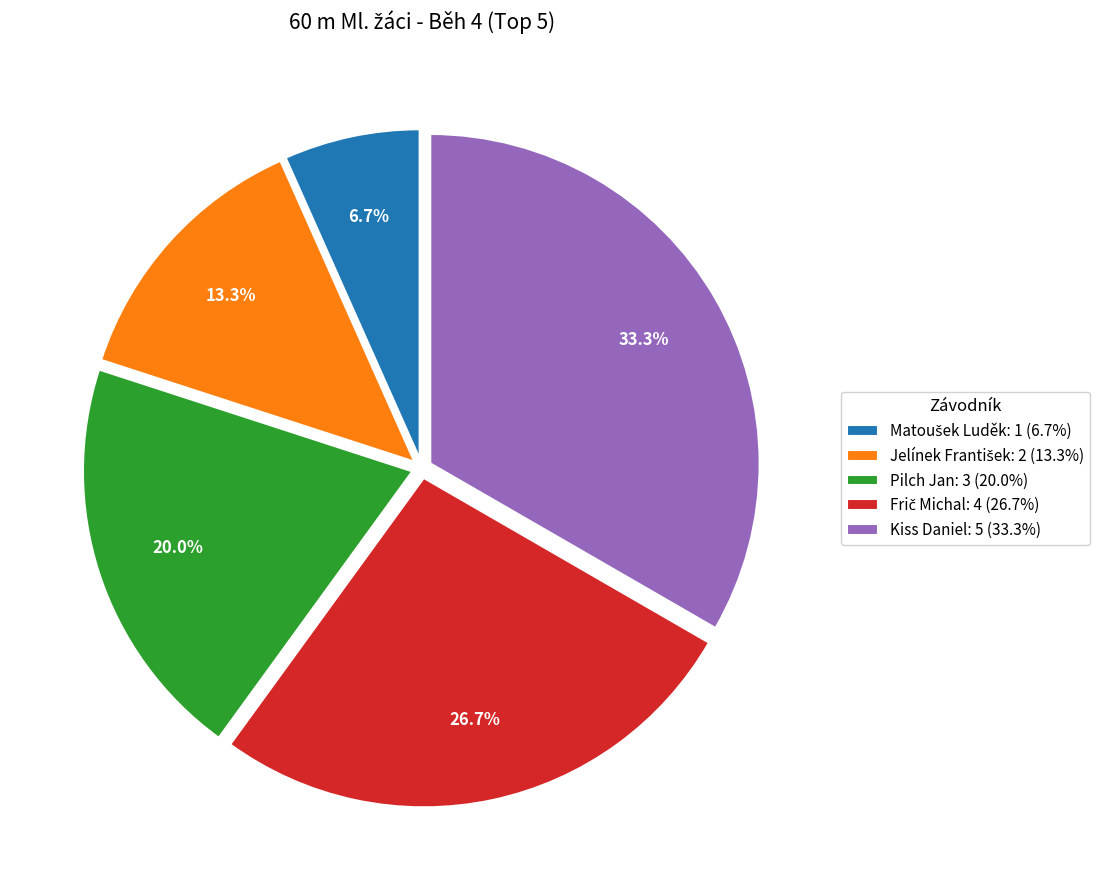

Is there a majority slice in this chart?

No